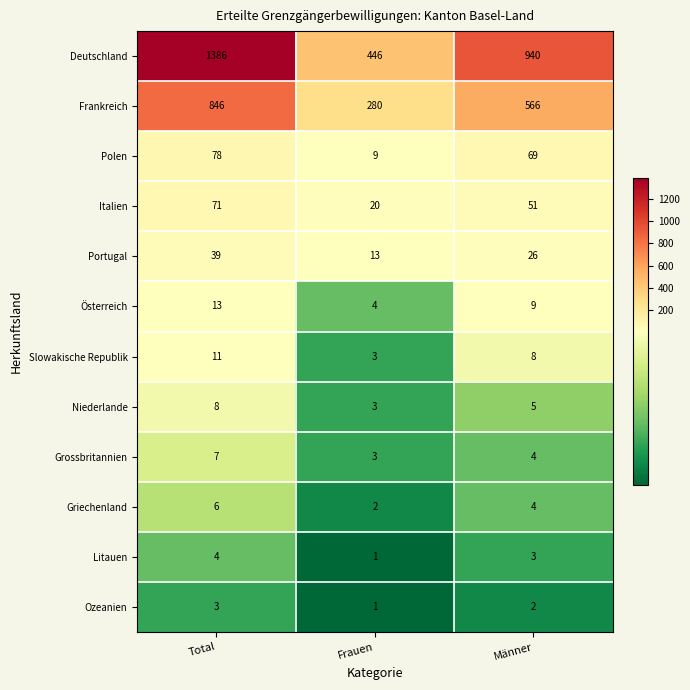

At how many categories does at least one series exceed 264?

3